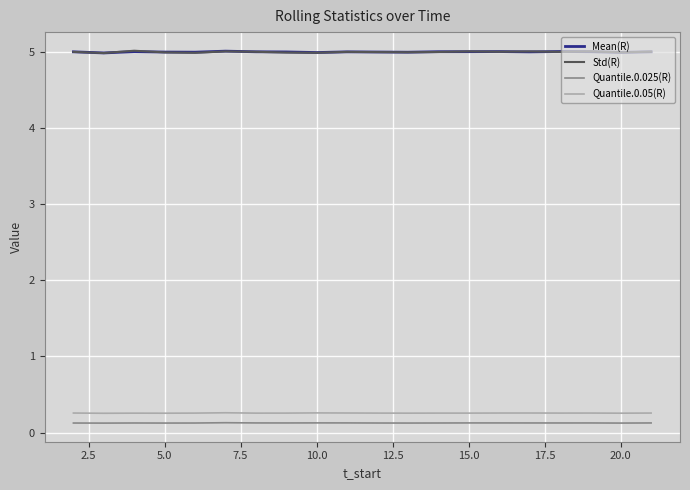

What is the maximum value for Mean(R)?

5.0